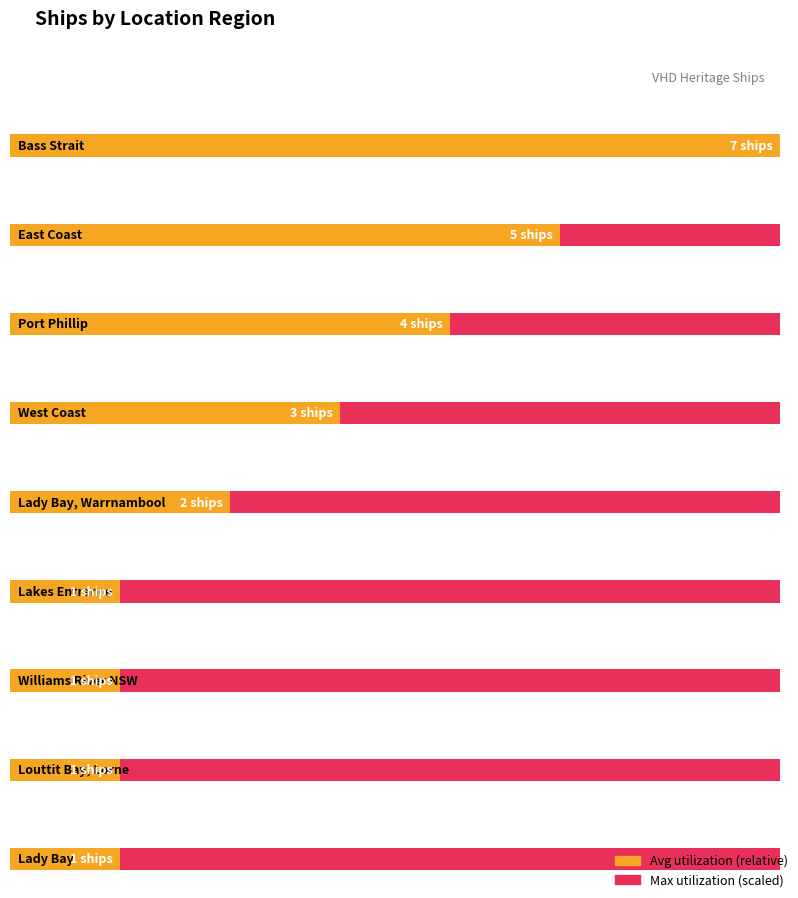

How many categories are shown in the chart?

9